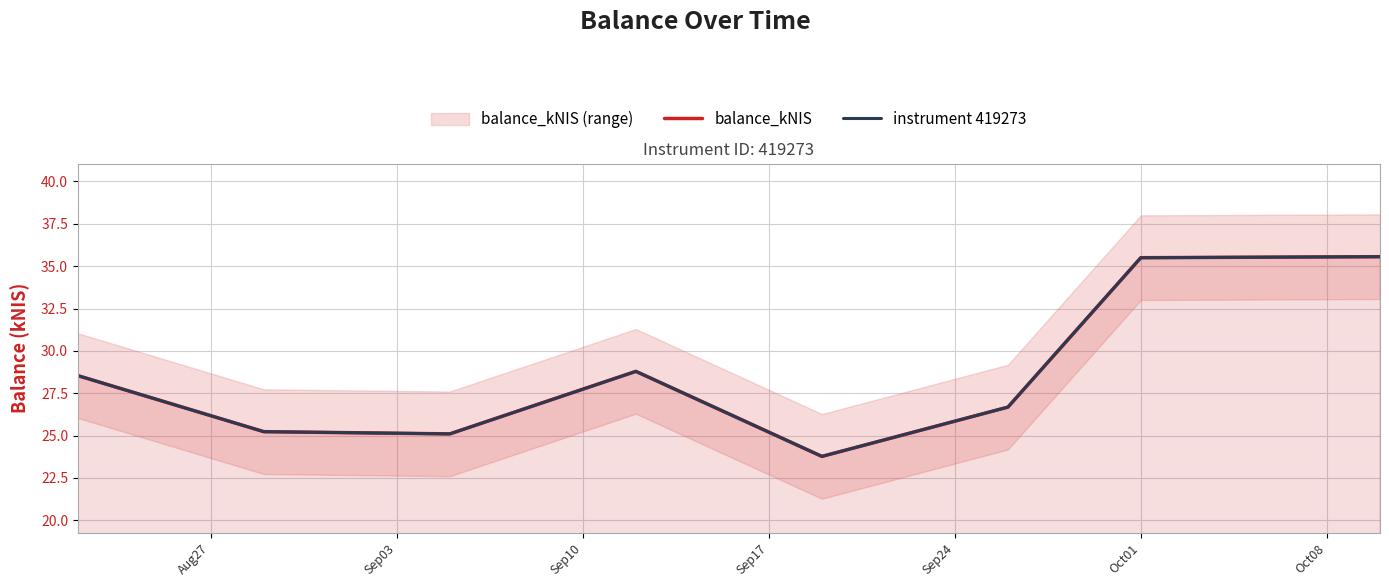

What is the difference between the second highest and second lowest values in the instrument 419273 series?

10.4